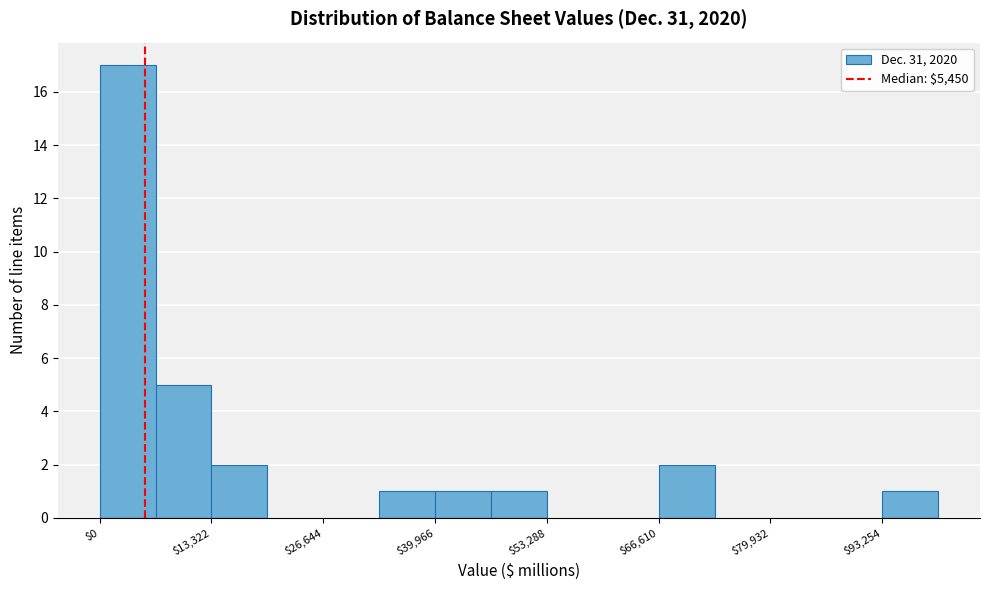

Read against the x-axis, roughly where is the centre of the tallest bar?

4000